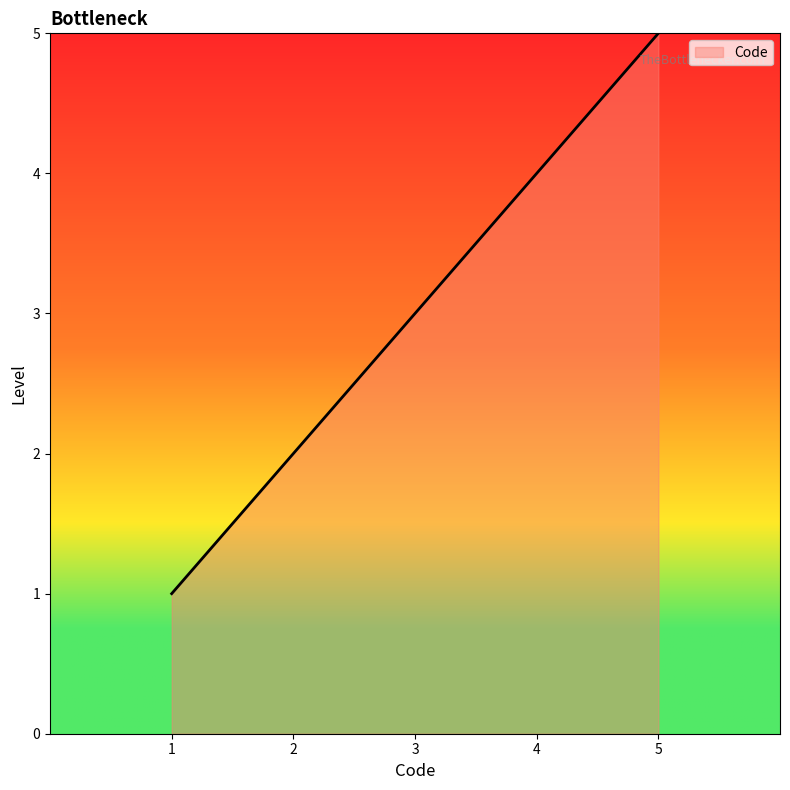

Reading left to right, extract all data points from this chart.

1=1	2=2	3=3	4=4	5=5